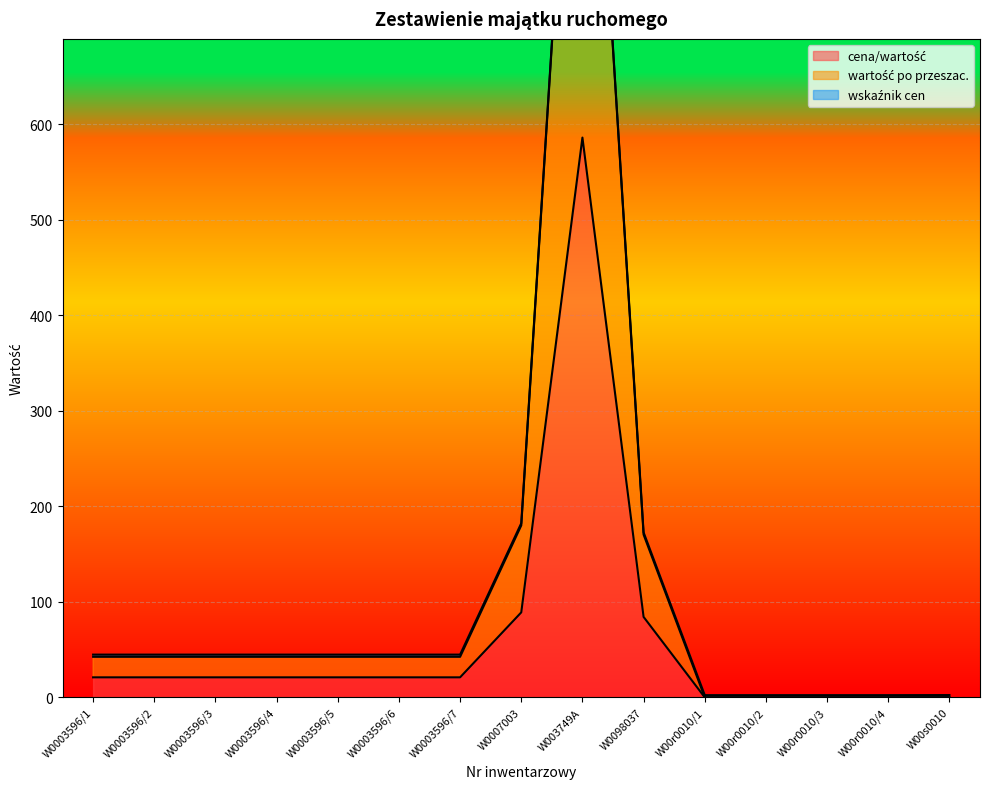

At which label does wartość po przeszac. reach its minimum?

W00r0010/1